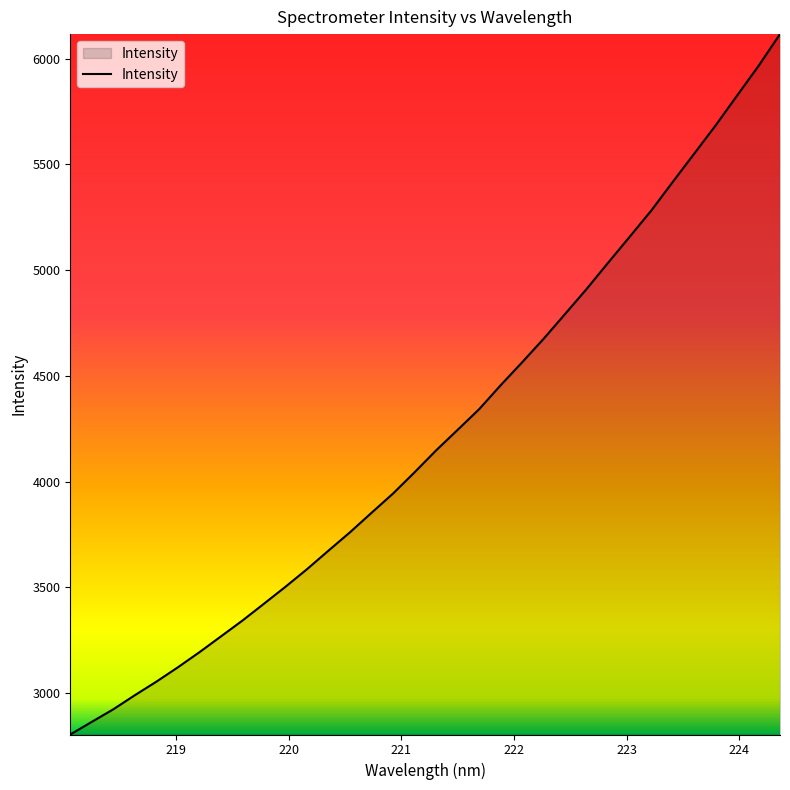

What is the difference between the maximum and minimum values?

3311.6